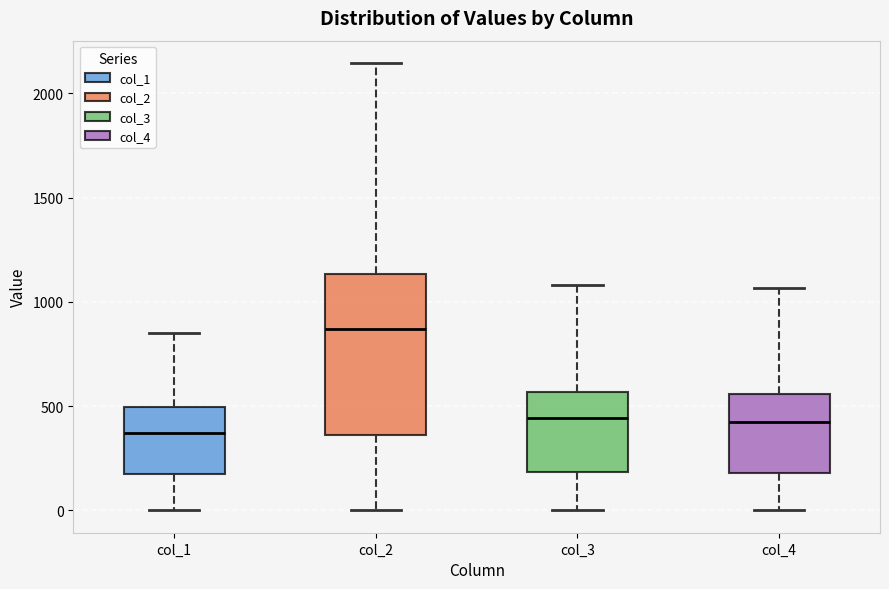

Reading left to right, read every box against the y-axis: the position of its median line, the range the box covers, and the ends of its whiskers. The values are not printed on the chart, so give them approximately, as read against the axis.

col_1: median 350, box 150 to 500, whiskers 0 to 850
col_2: median 850, box 350 to 1150, whiskers 0 to 2150
col_3: median 450, box 200 to 550, whiskers 0 to 1100
col_4: median 450, box 200 to 550, whiskers 0 to 1050